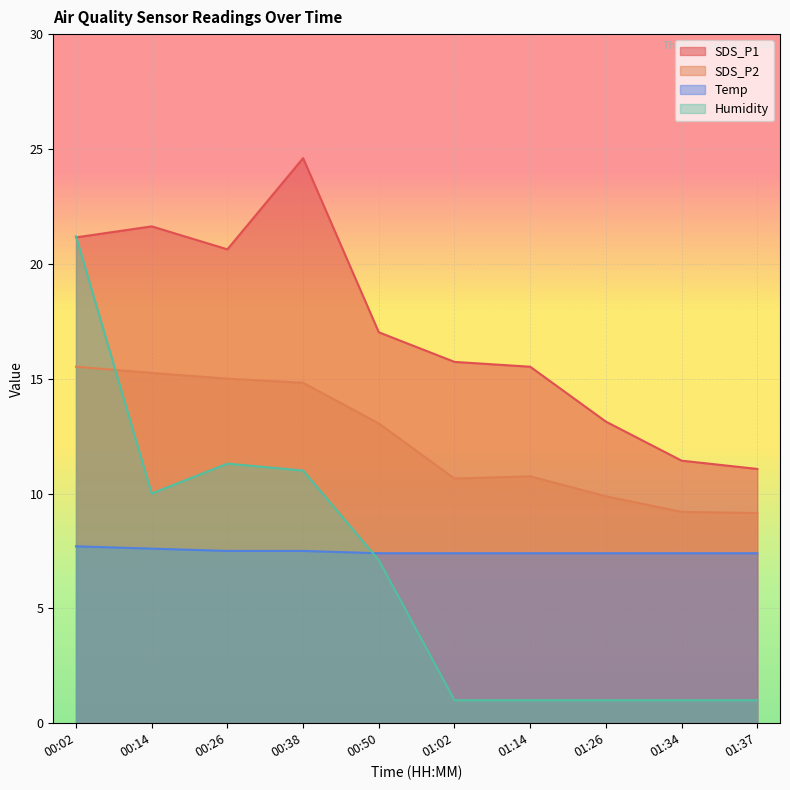

What is the total value across all series at 00:26?

54.4